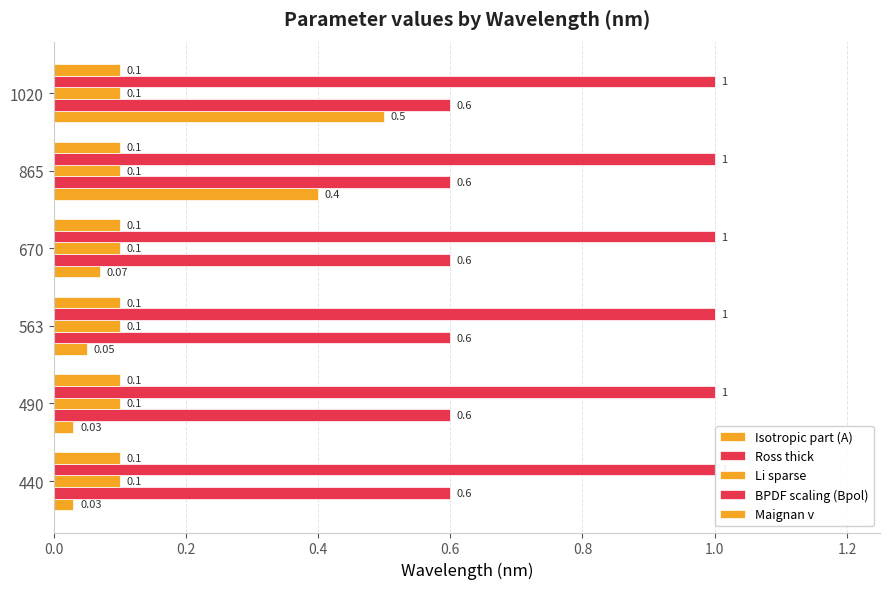

What is the label of the 3rd bar from the right?

0.6